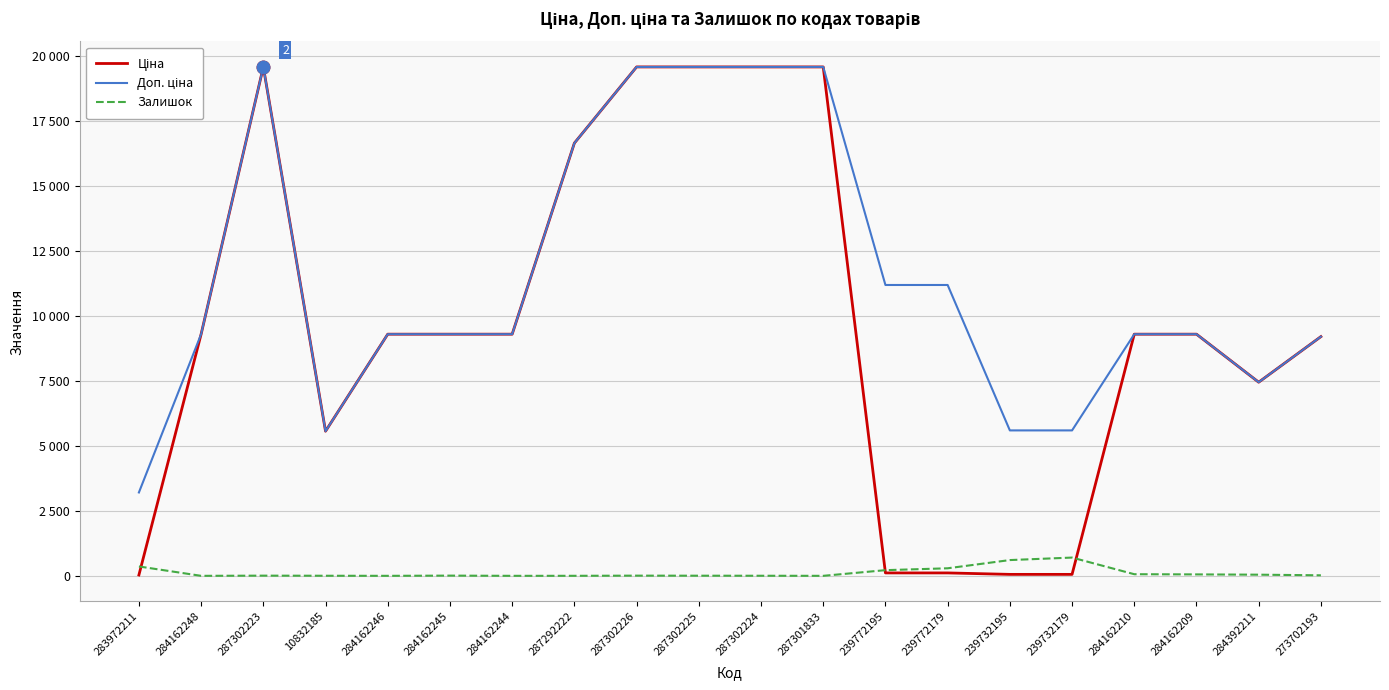

Which category has the highest value across all series?

287302223